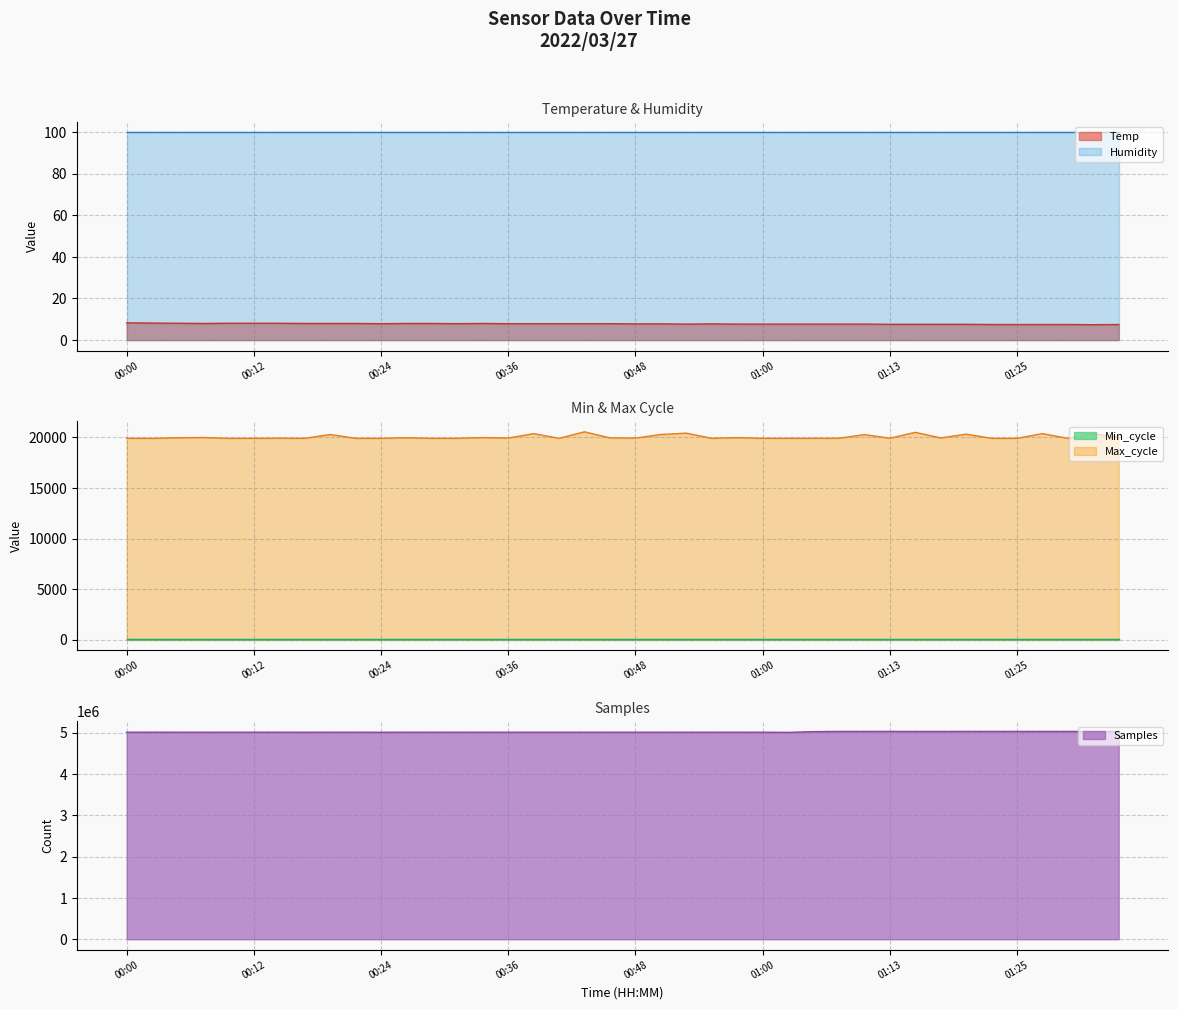

Which series has the widest spread of values?

Samples